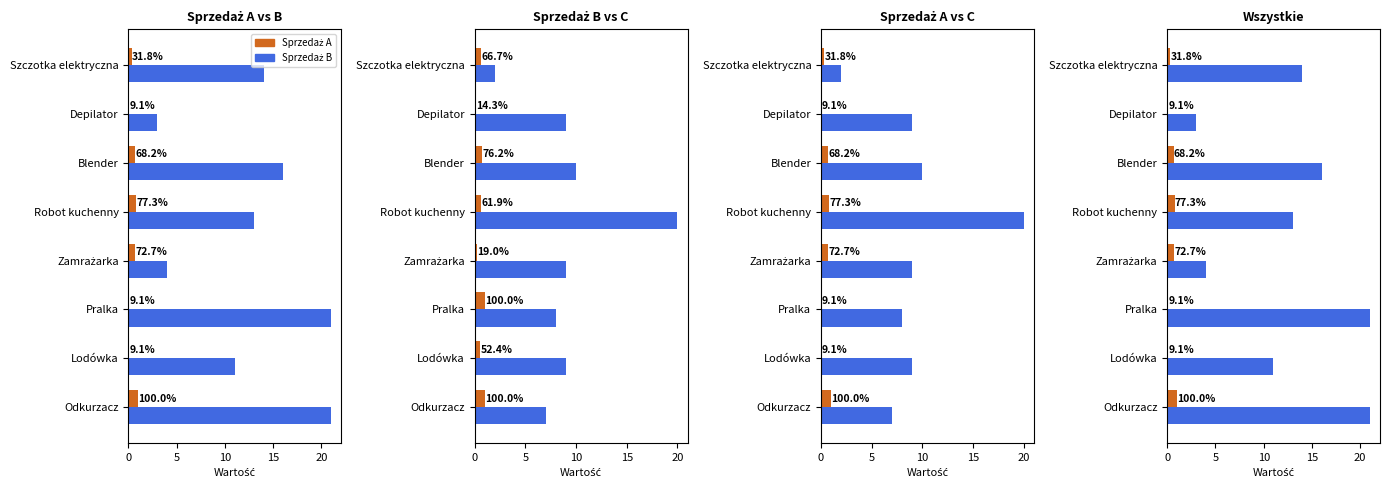

What is the difference between the highest and lowest values at Odkurzacz?

20.0